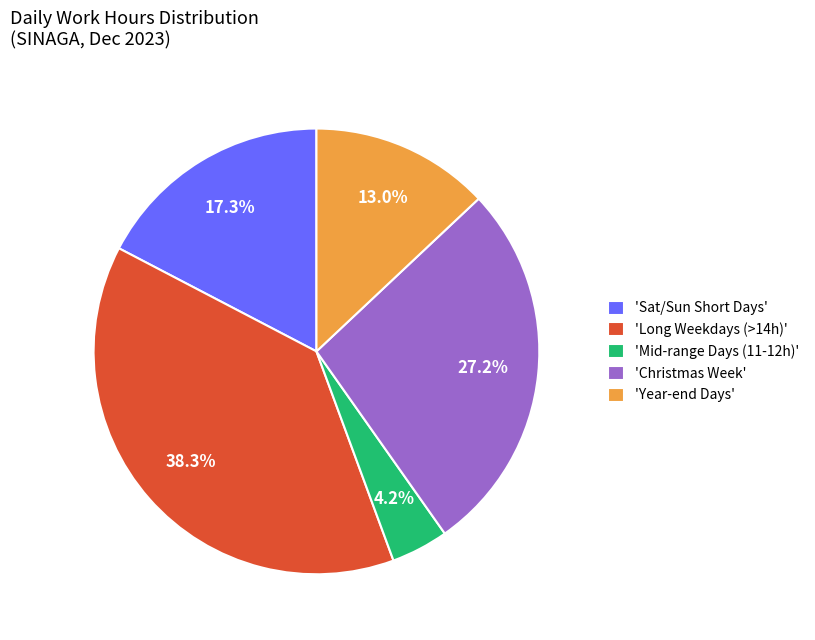

Is the sum of 'Mid-range Days (11-12h)' and 'Long Weekdays (>14h)' greater than half?

No